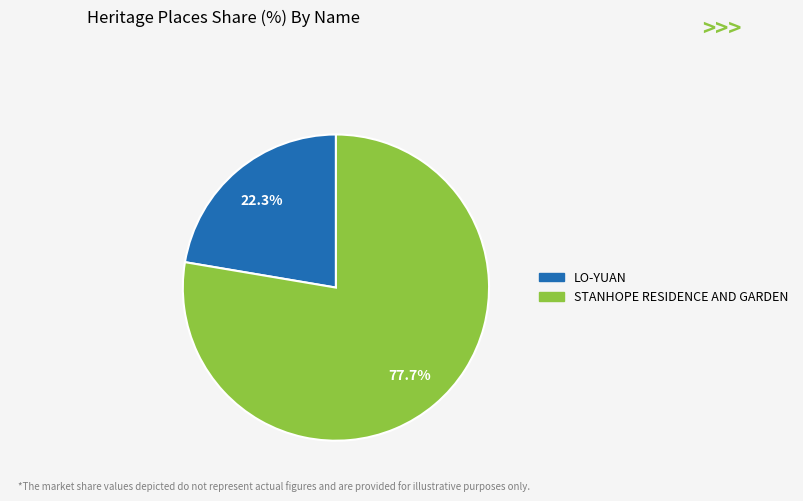

The STANHOPE RESIDENCE AND GARDEN slice represents 84% of the pie. True or false?

False